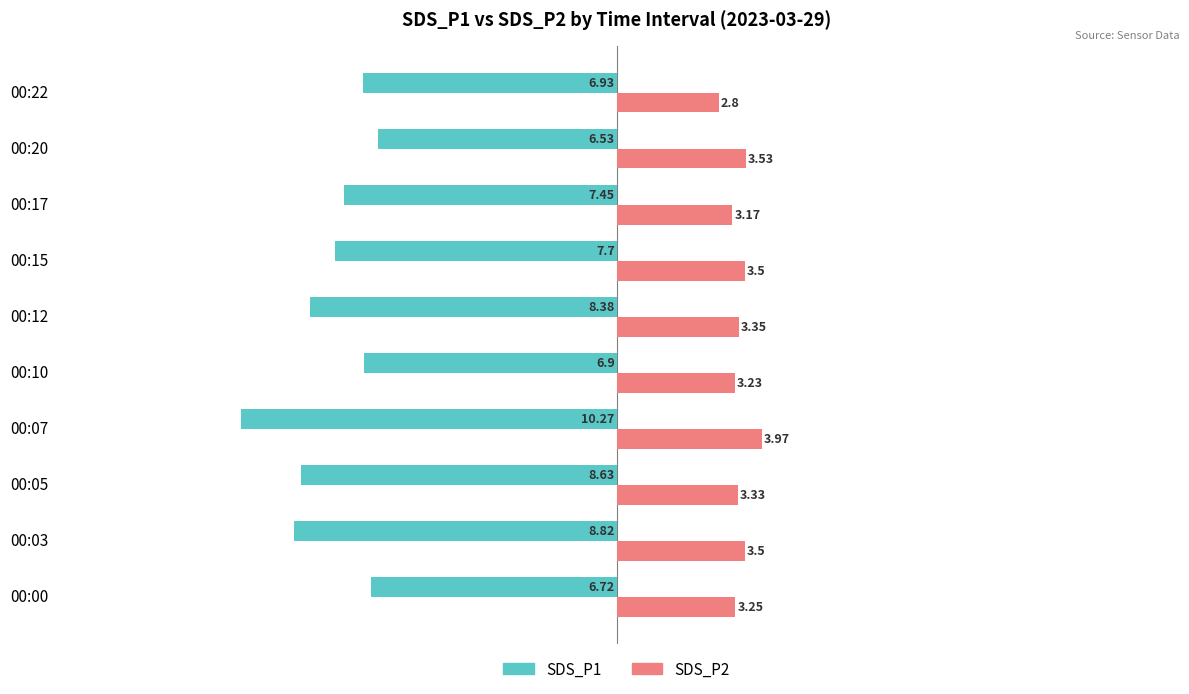

Which series has the largest total across all categories?

SDS_P2